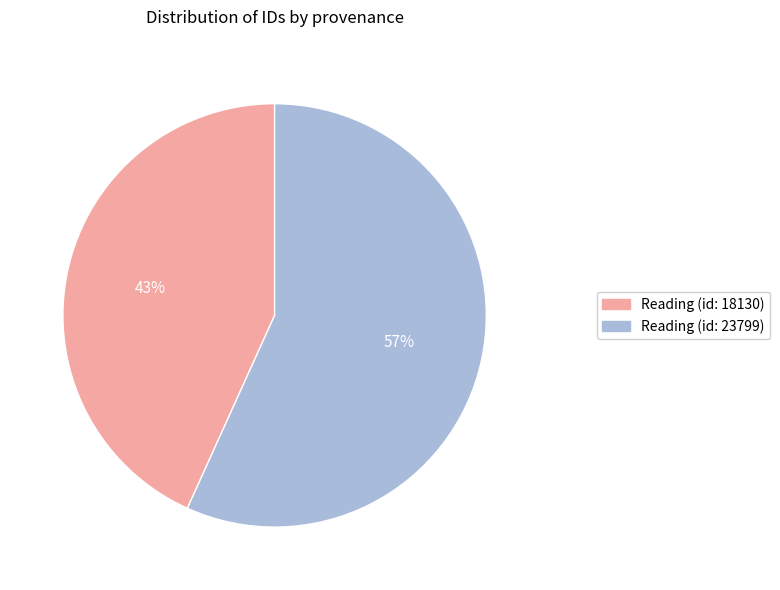

Approximately how many times larger is the value at Reading (id: 18130) compared to Reading (id: 23799)?

0.8